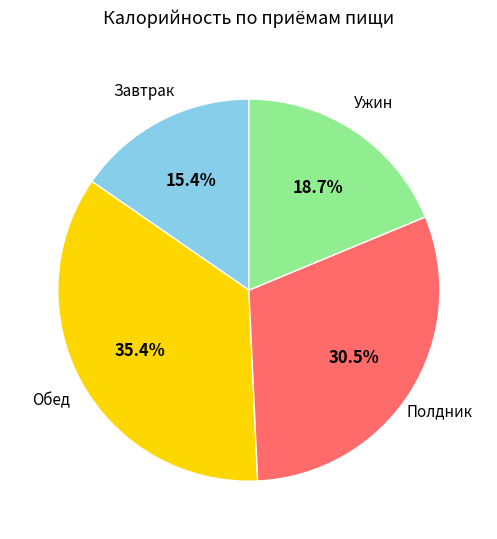

Which slice is the smallest?

Завтрак